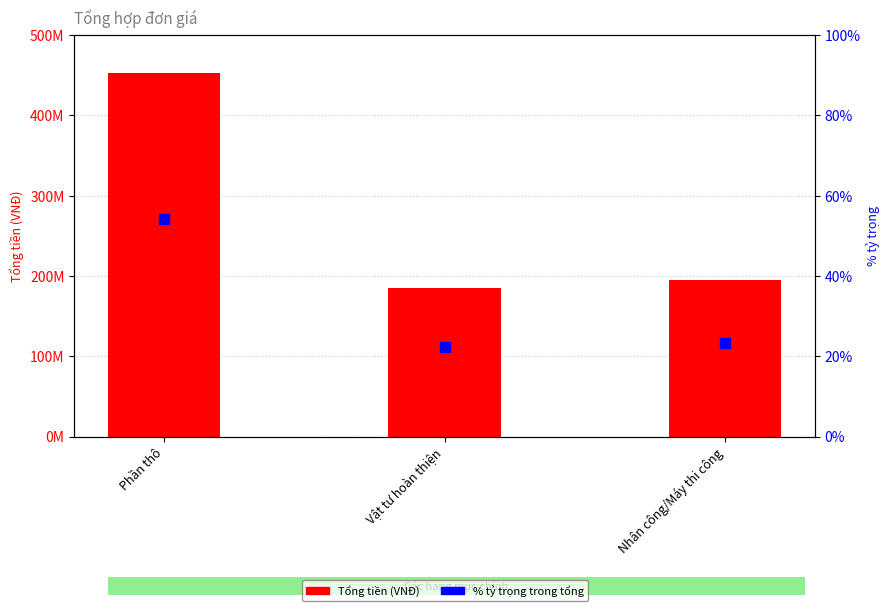

At which category is the sum across all series the highest?

Phần thô